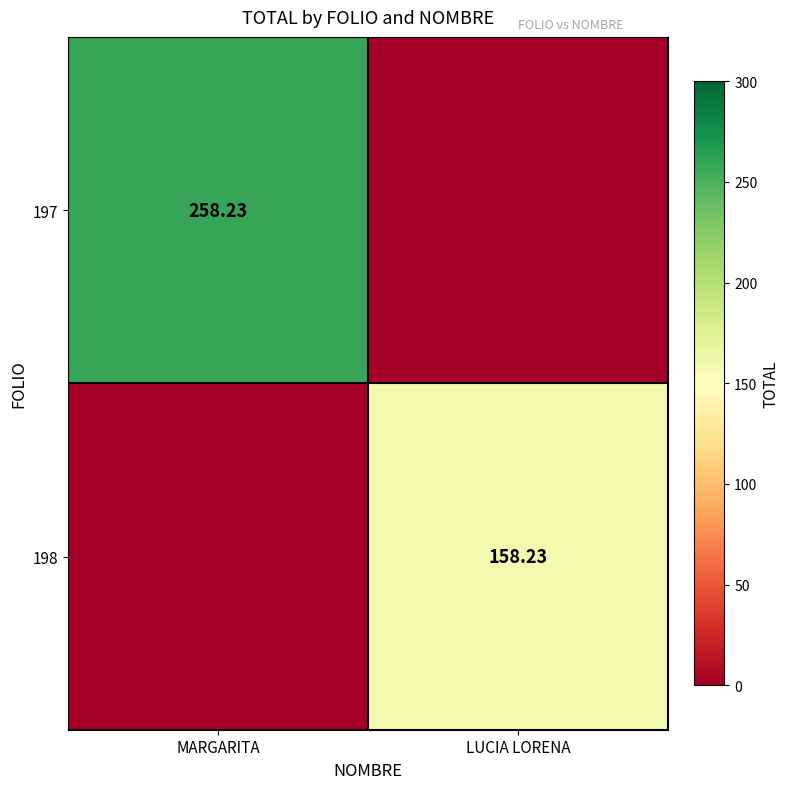

Is the value of 198 at LUCIA LORENA greater than the value of 197 at MARGARITA?

No